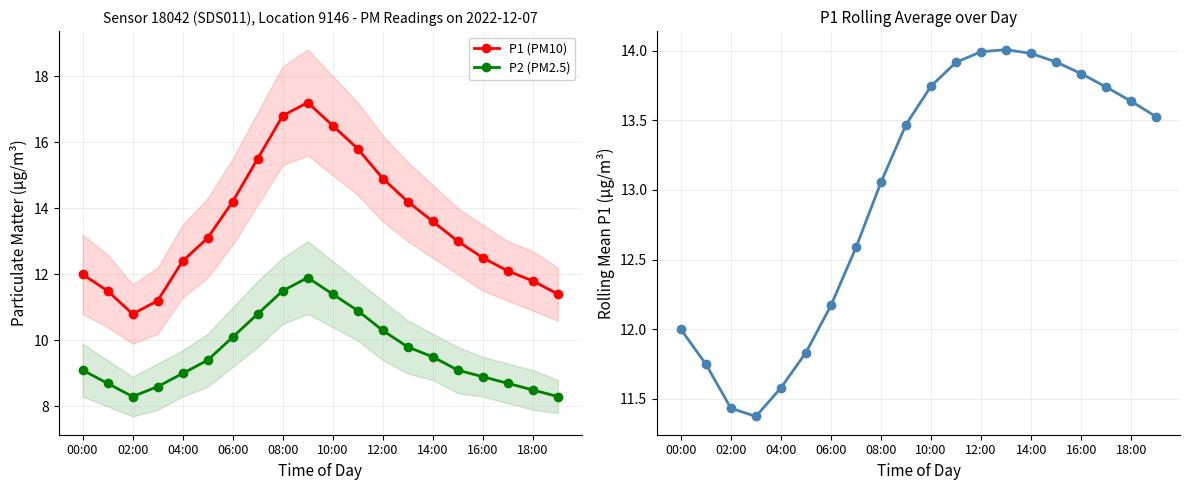

True or false: P2 (PM2.5) has more than 0 points higher than both neighbors.

True